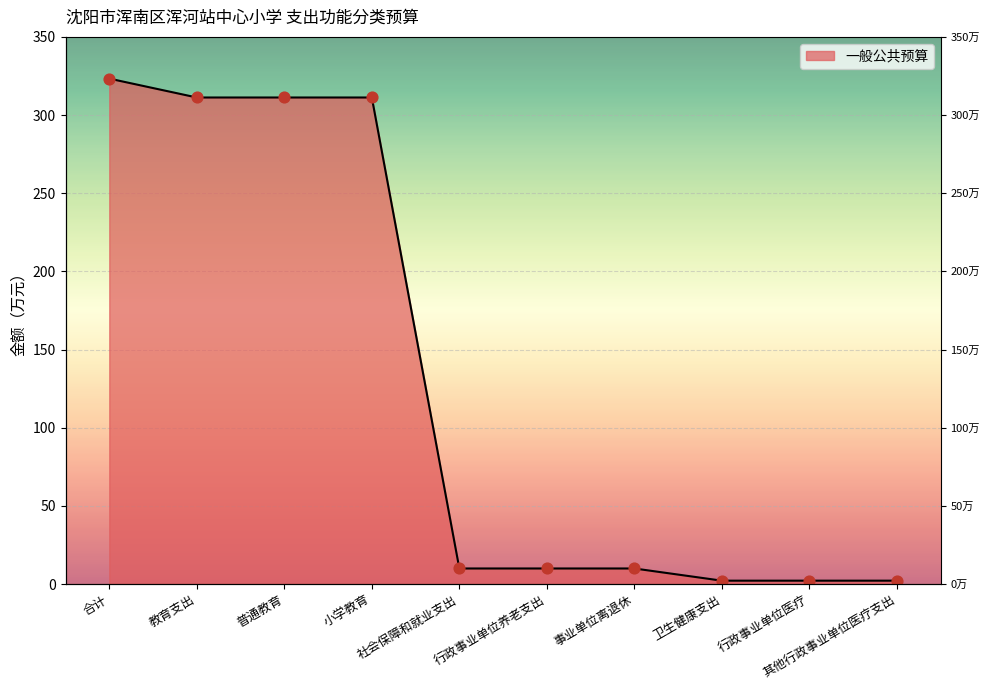

What is the ratio of the value at 其他行政事业单位医疗支出 to the value at 卫生健康支出?

1.0